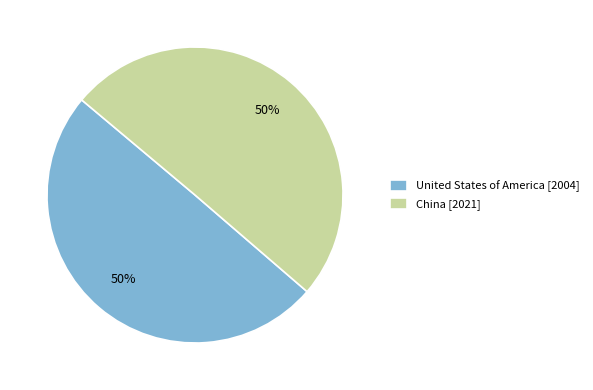

What is the ratio of the value at China [2021] to the value at United States of America [2004]?

1.0